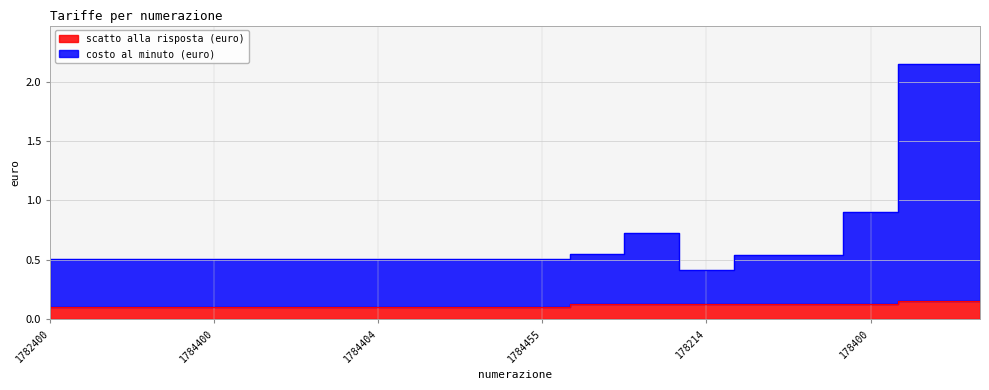

What are all the series names shown in the legend?

scatto alla risposta (euro), costo al minuto (euro)